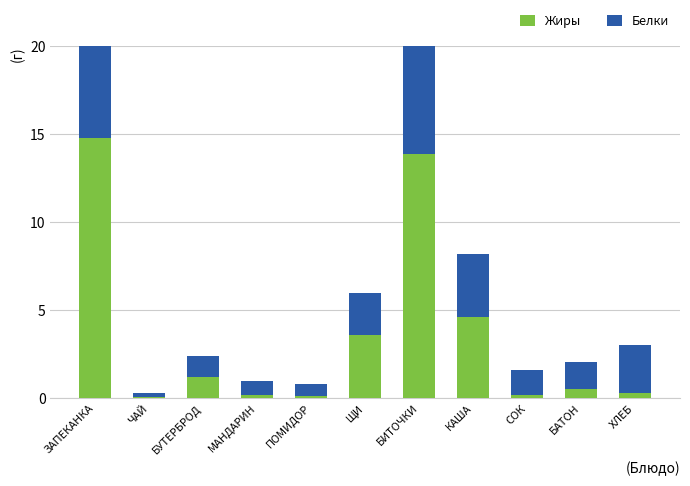

List the series in order of their peak value, lowest first.

Жиры, Белки